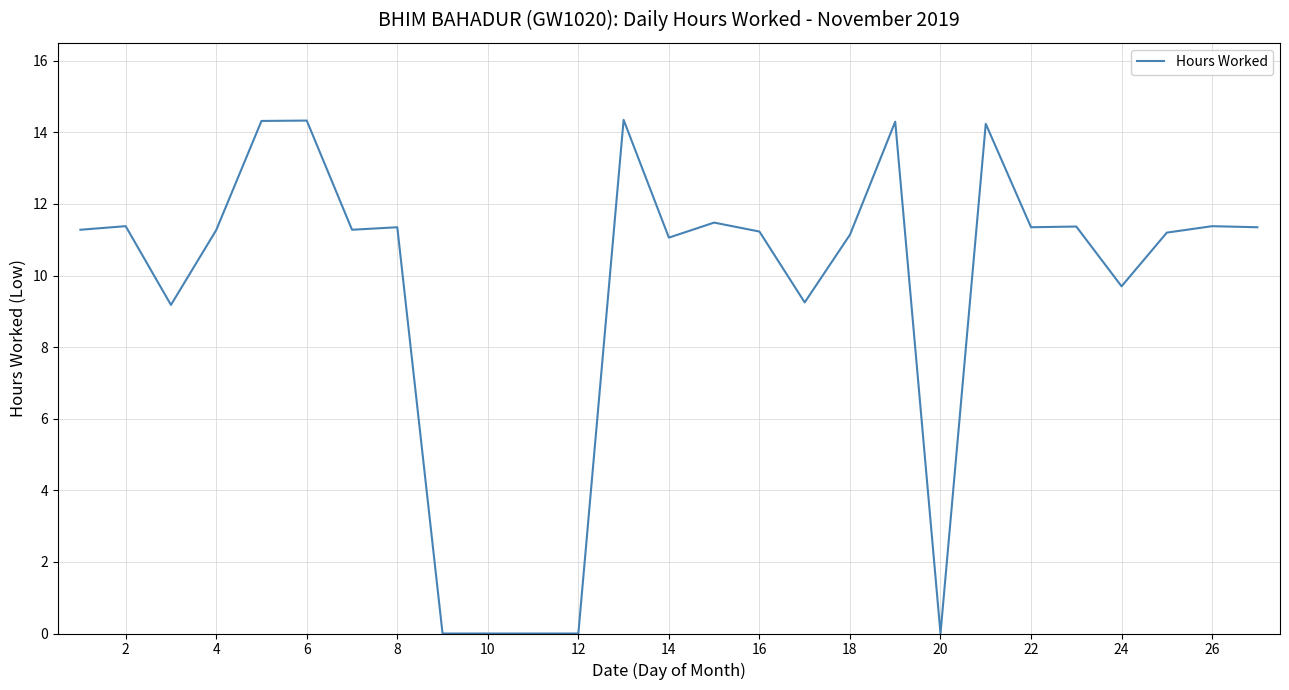

Is it true that the value at 12 is 0.0?

True